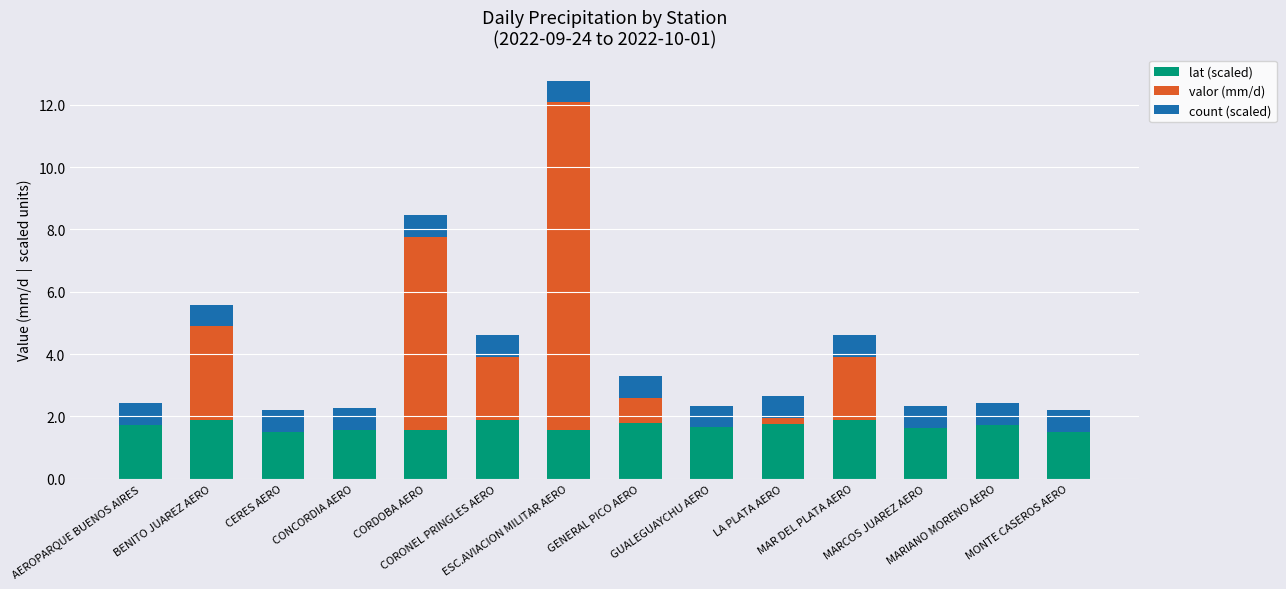

Are the bars grouped side by side (vs. stacked)?

No